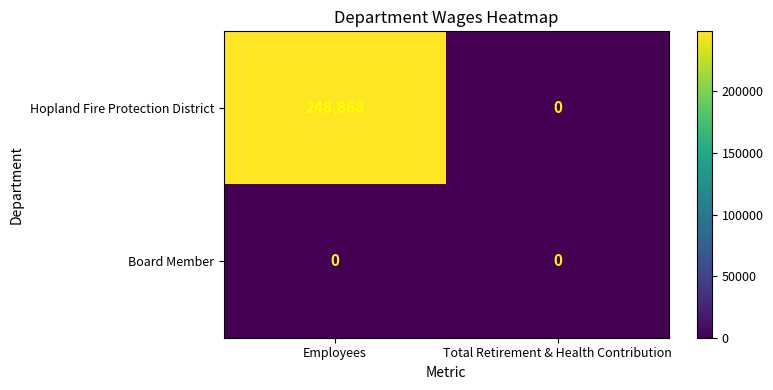

True or false: Board Member has a value of 0 at Total Retirement & Health Contribution.

True